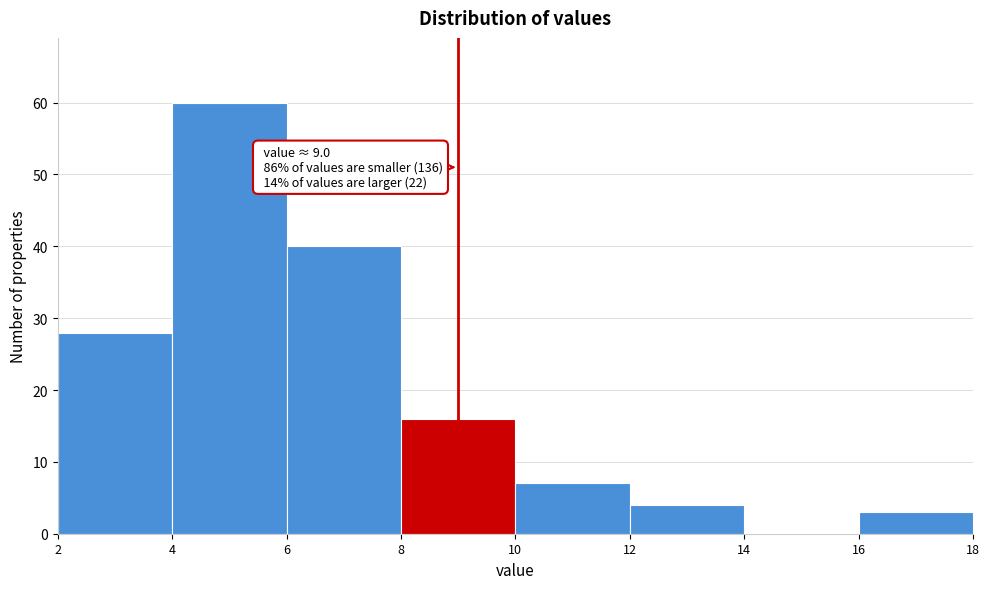

Over which range of the x-axis is the bar tallest?

4 to 6